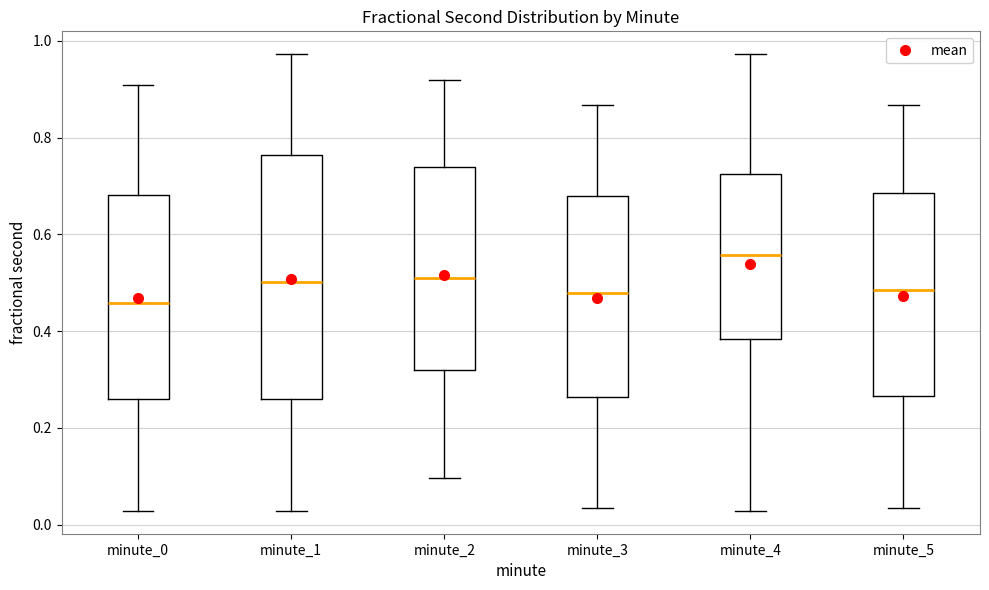

Reading left to right, read every box against the y-axis: the position of its median line, the range the box covers, and the ends of its whiskers. The values are not printed on the chart, so give them approximately, as read against the axis.

minute_0: median 0.46, box 0.26 to 0.68, whiskers 0.02 to 0.90
minute_1: median 0.50, box 0.26 to 0.76, whiskers 0.02 to 0.98
minute_2: median 0.50, box 0.32 to 0.74, whiskers 0.10 to 0.92
minute_3: median 0.48, box 0.26 to 0.68, whiskers 0.04 to 0.86
minute_4: median 0.56, box 0.38 to 0.72, whiskers 0.02 to 0.98
minute_5: median 0.48, box 0.26 to 0.68, whiskers 0.04 to 0.86